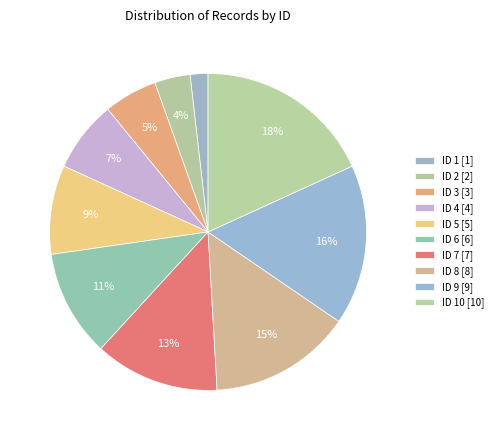

Count the number of slices in the pie.

10